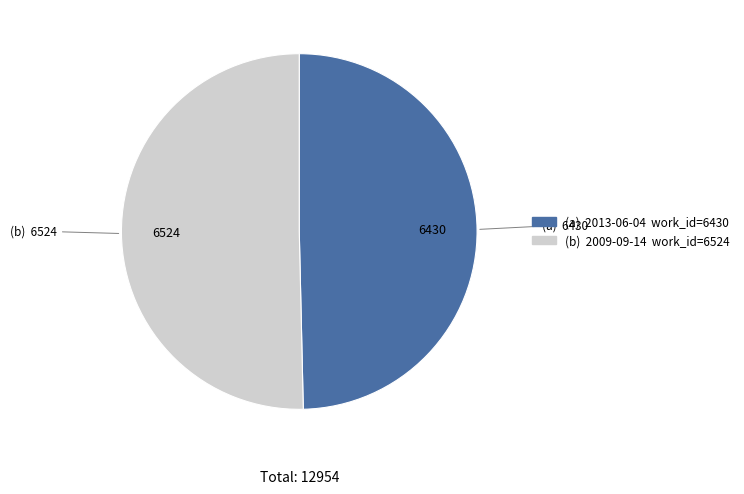

Which slice is the smallest?

(a) 6430